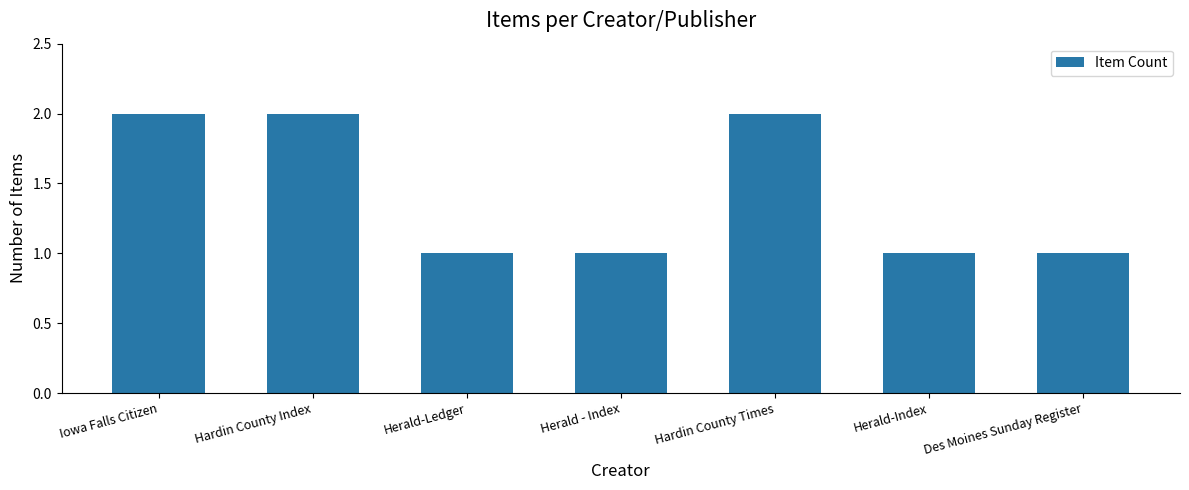

What is the maximum value shown in the chart?

2